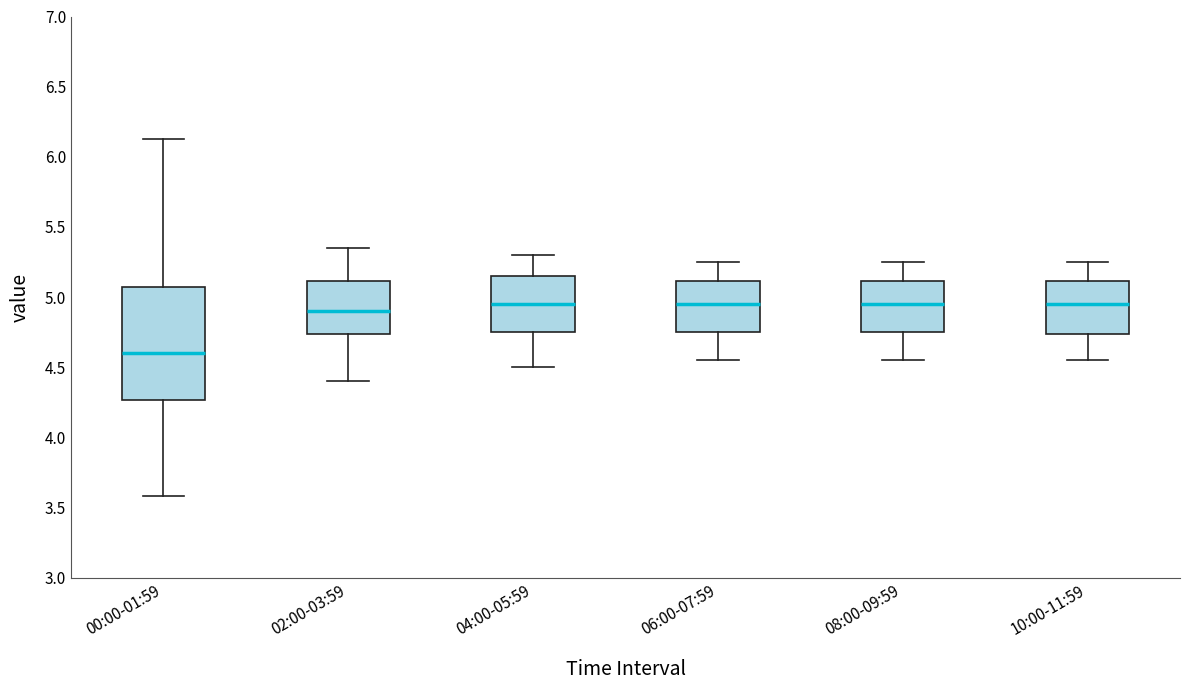

Reading left to right, transcribe this box plot: for each box, give where its median line is, the range the box spans, and where its two whiskers end, as read against the y-axis. The values are not printed on the chart, so give them approximately, as read against the axis.

00:00-01:59: median 4.60, box 4.25 to 5.05, whiskers 3.60 to 6.15
02:00-03:59: median 4.90, box 4.75 to 5.10, whiskers 4.40 to 5.35
04:00-05:59: median 4.95, box 4.75 to 5.15, whiskers 4.50 to 5.30
06:00-07:59: median 4.95, box 4.75 to 5.10, whiskers 4.55 to 5.25
08:00-09:59: median 4.95, box 4.75 to 5.10, whiskers 4.55 to 5.25
10:00-11:59: median 4.95, box 4.75 to 5.10, whiskers 4.55 to 5.25